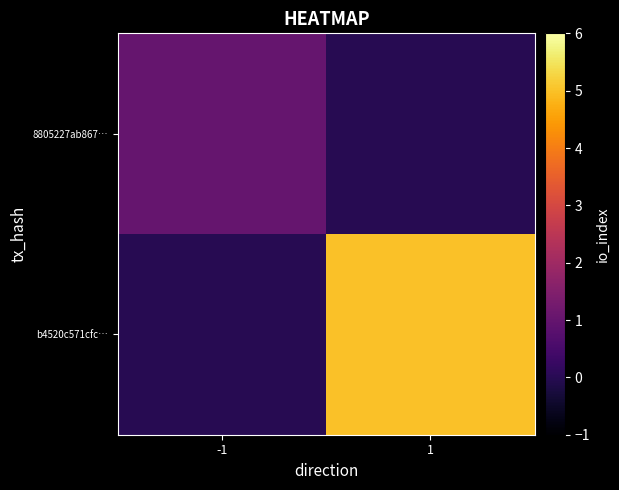

At 1, list the series in order from largest to smallest.

b4520c571cfc…, 8805227ab867…